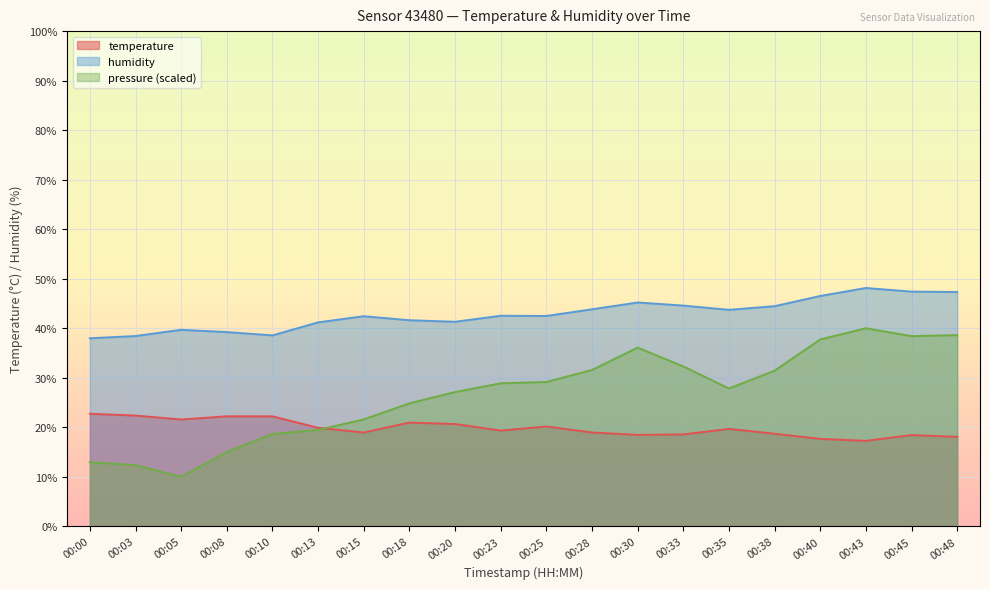

What is the difference between the temperature values at 00:38 and 00:13?

1.2